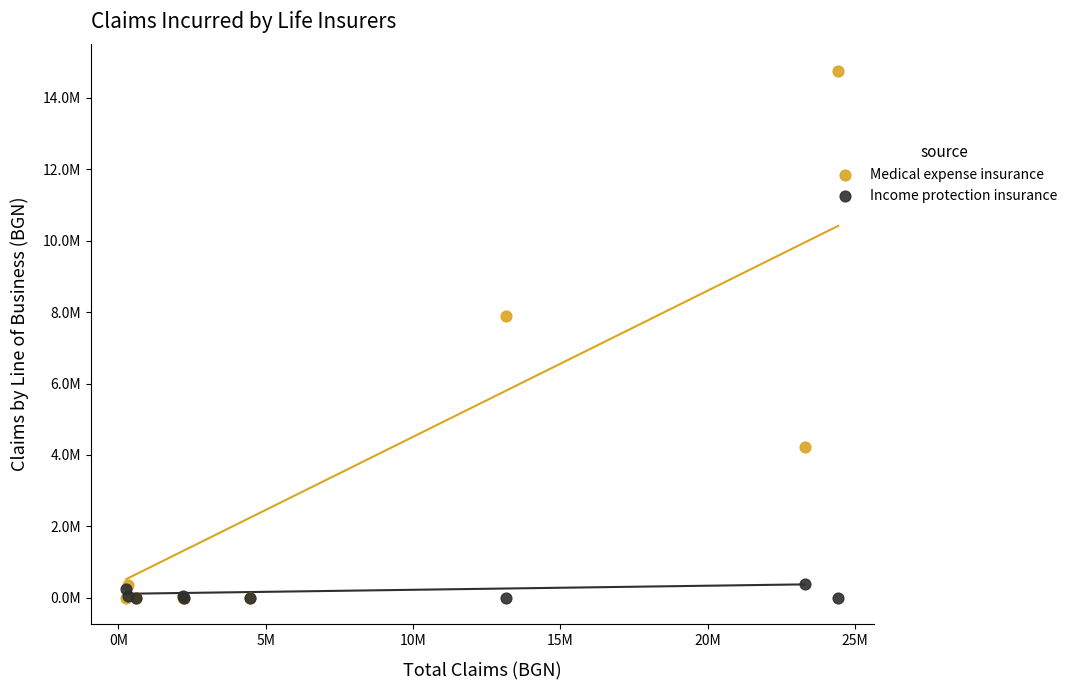

Which series contains the highest Y value?

Medical expense insurance